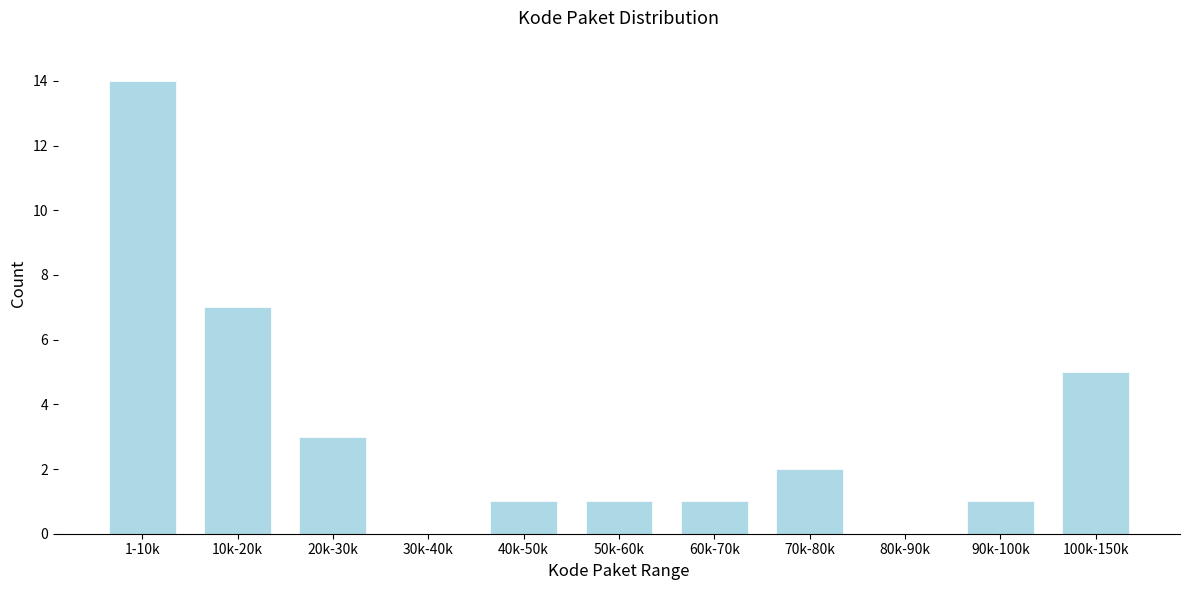

Reading left to right, extract all data points from this chart.

1-10k=14	10k-20k=7	20k-30k=3	30k-40k=0	40k-50k=1	50k-60k=1	60k-70k=1	70k-80k=2	80k-90k=0	90k-100k=1	100k-150k=5